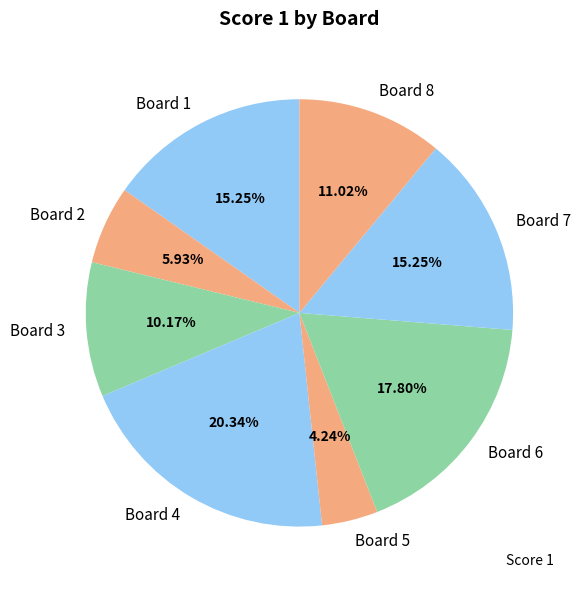

To the nearest percent, what is the difference between the Board 4 and Board 2 slice percentages?

14%